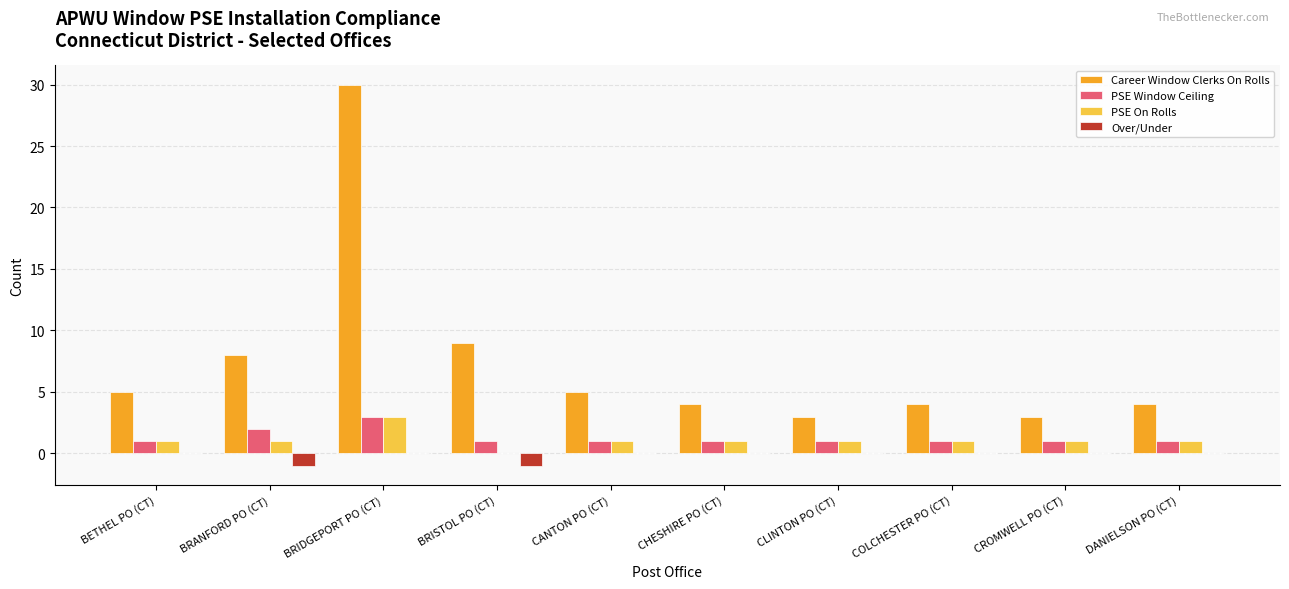

True or false: PSE Window Ceiling has a value of 1 at BETHEL PO (CT).

True